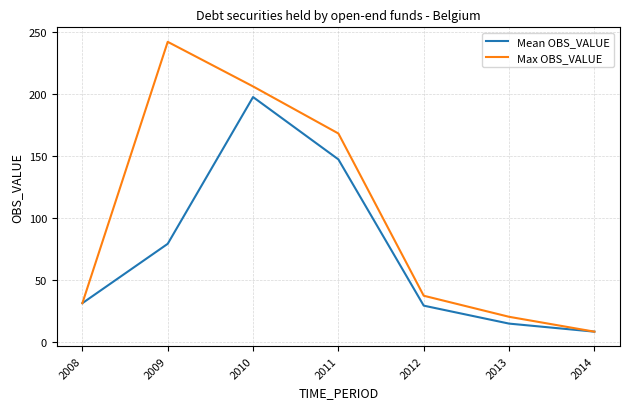

Is the value of Mean OBS_VALUE at 2013 greater than the value of Max OBS_VALUE at 2008?

No